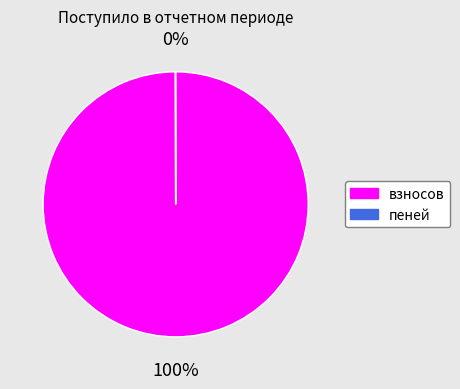

To the nearest percent, what portion does взносов represent?

100%